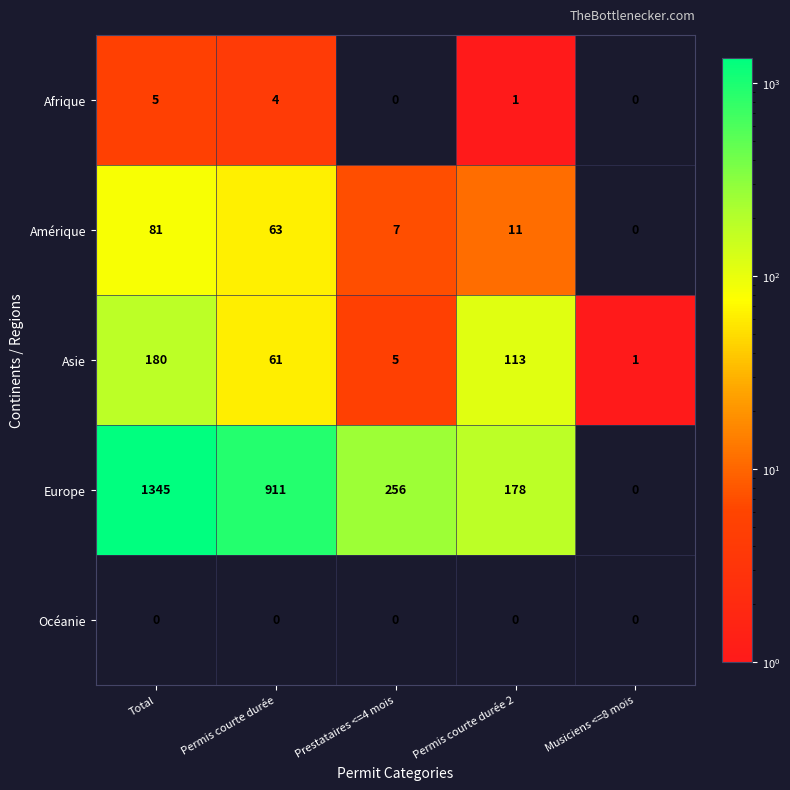

What is the total value across all series at Total?

1611